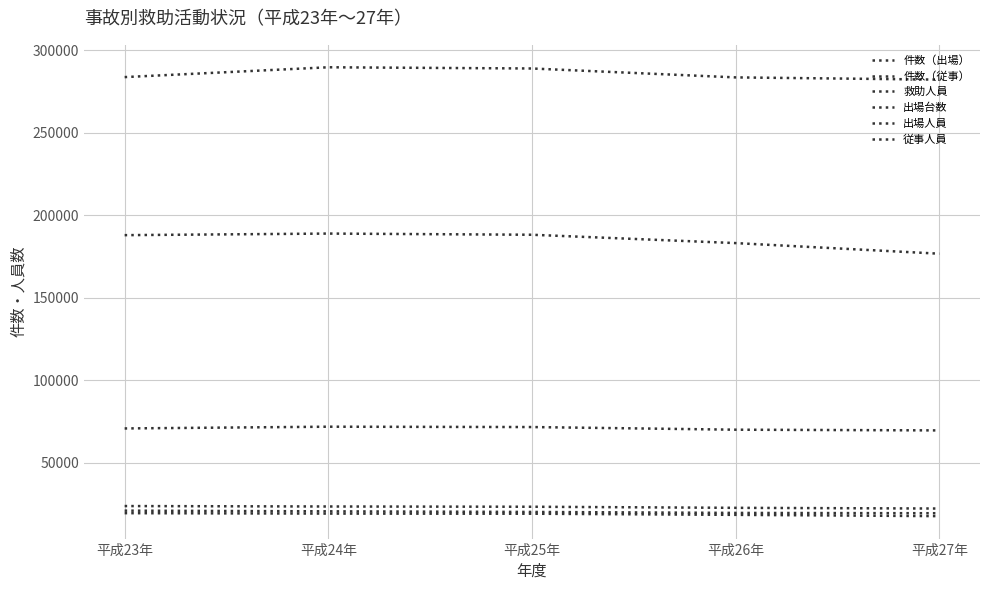

The 出場台数 series shows 69903 at 平成26年. True or false?

True